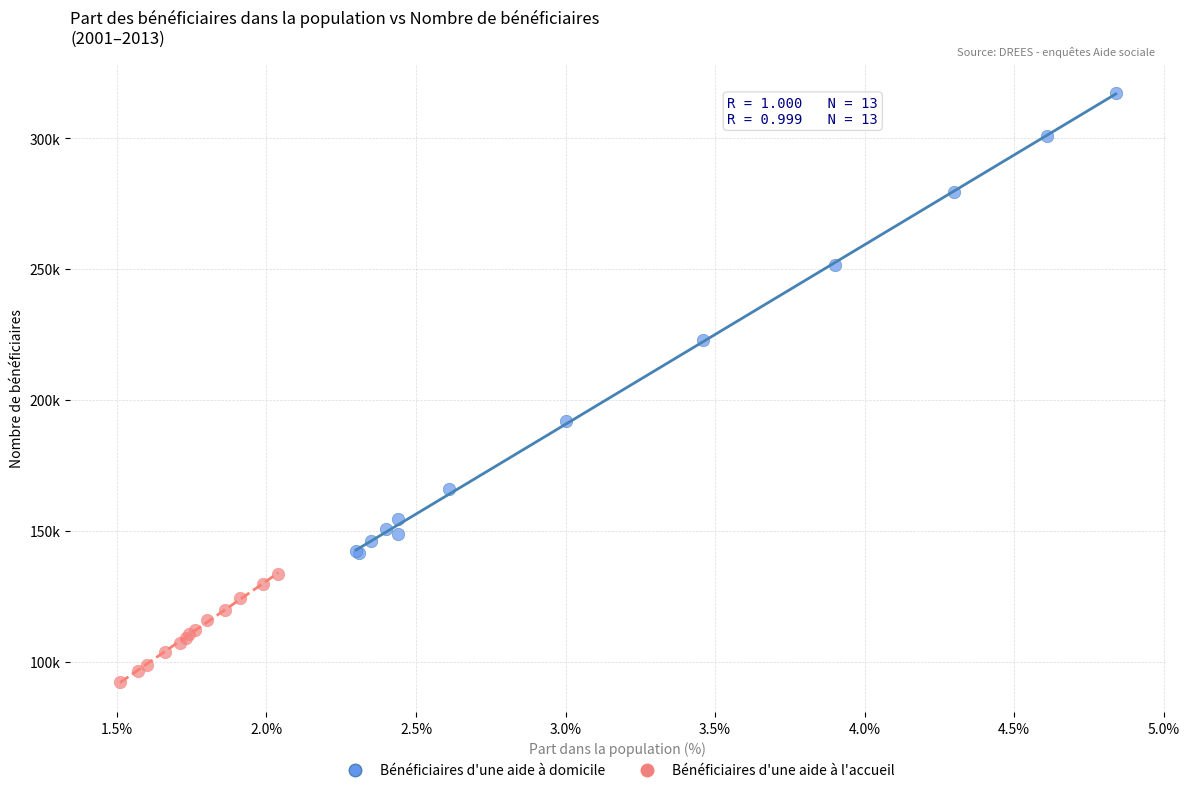

What are all the series names shown in the legend?

Bénéficiaires d'une aide à domicile, Bénéficiaires d'une aide à l'accueil